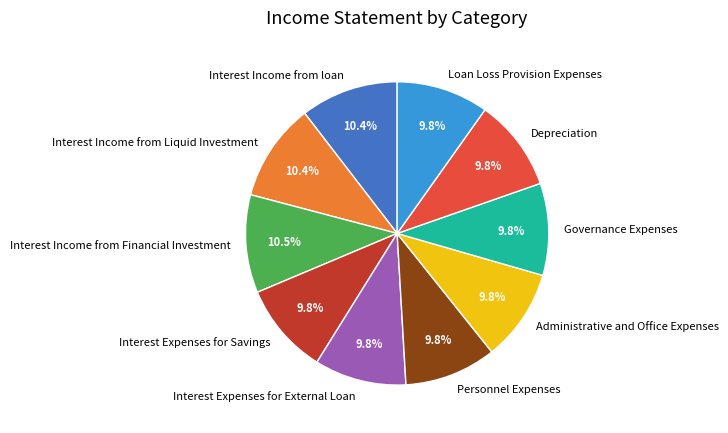

To the nearest percent, what is the average slice percentage?

10%